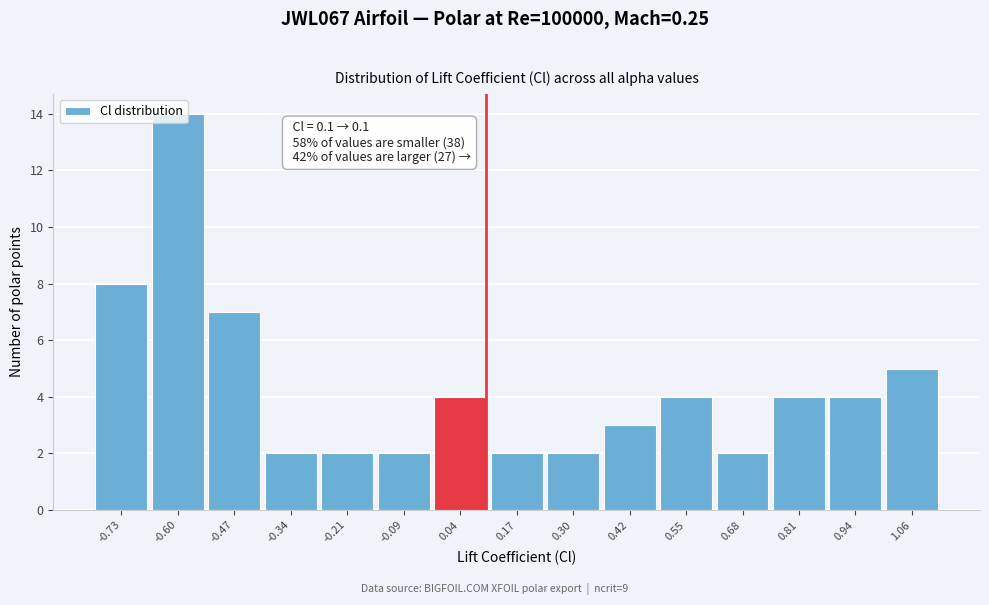

Over which range of the x-axis is the bar tallest?

-0.66 to -0.54